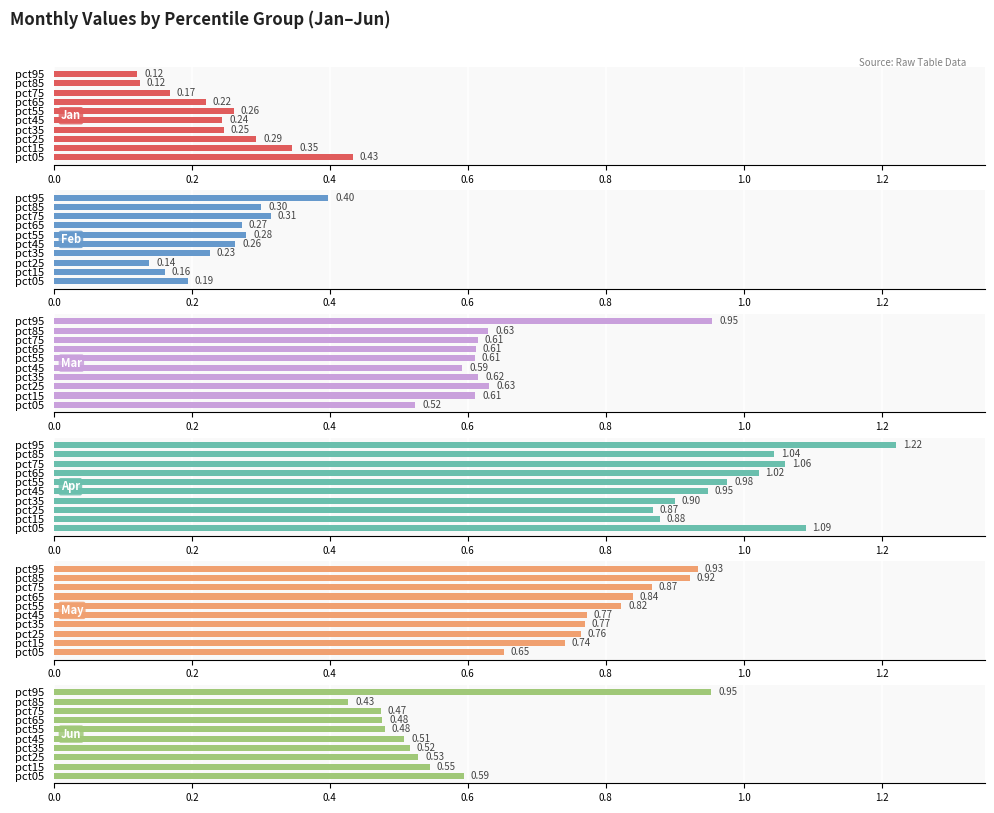

How many values in the Apr series exceed 1?

5